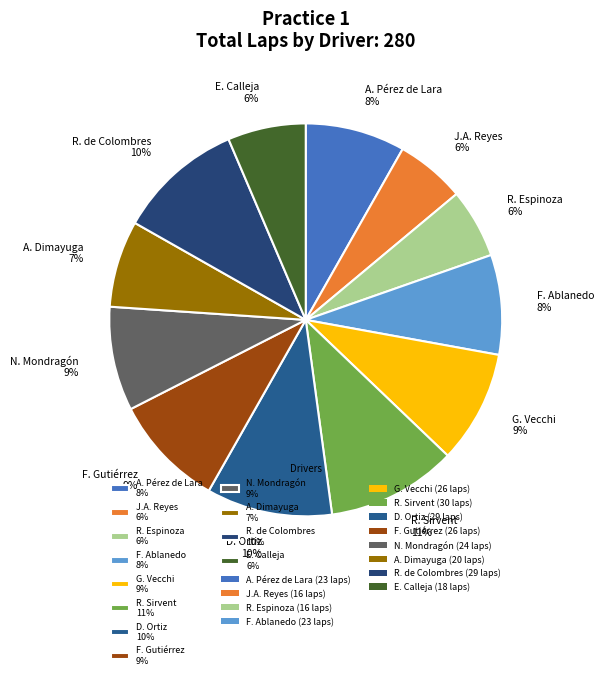

Is the sum of R. Espinoza 6% and J.A. Reyes 6% greater than half?

No